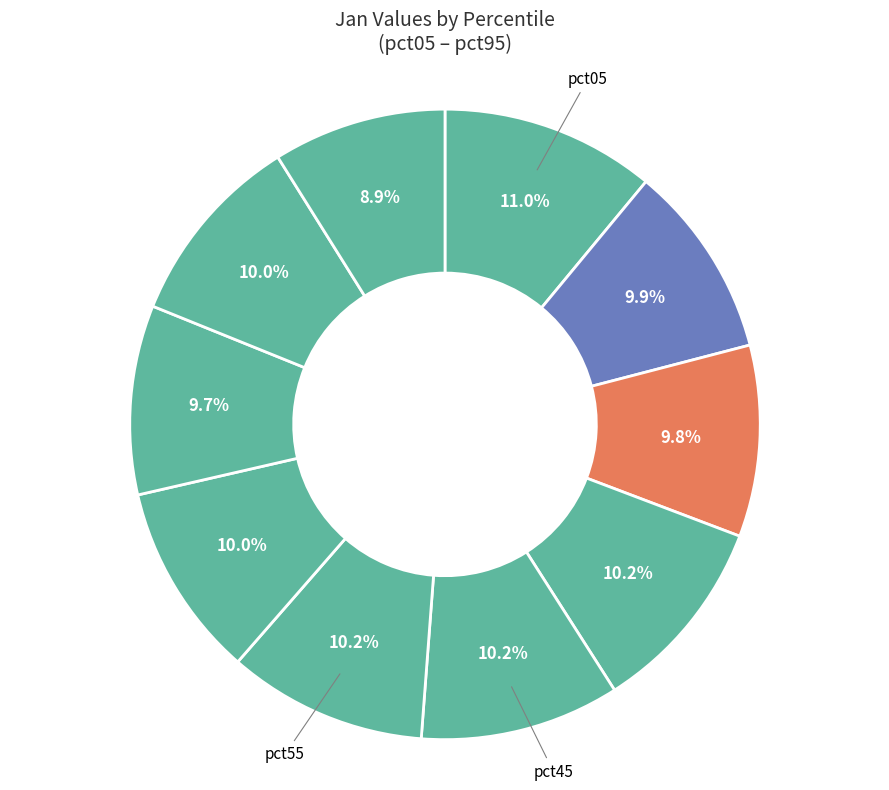

How many slices are in this pie chart?

10